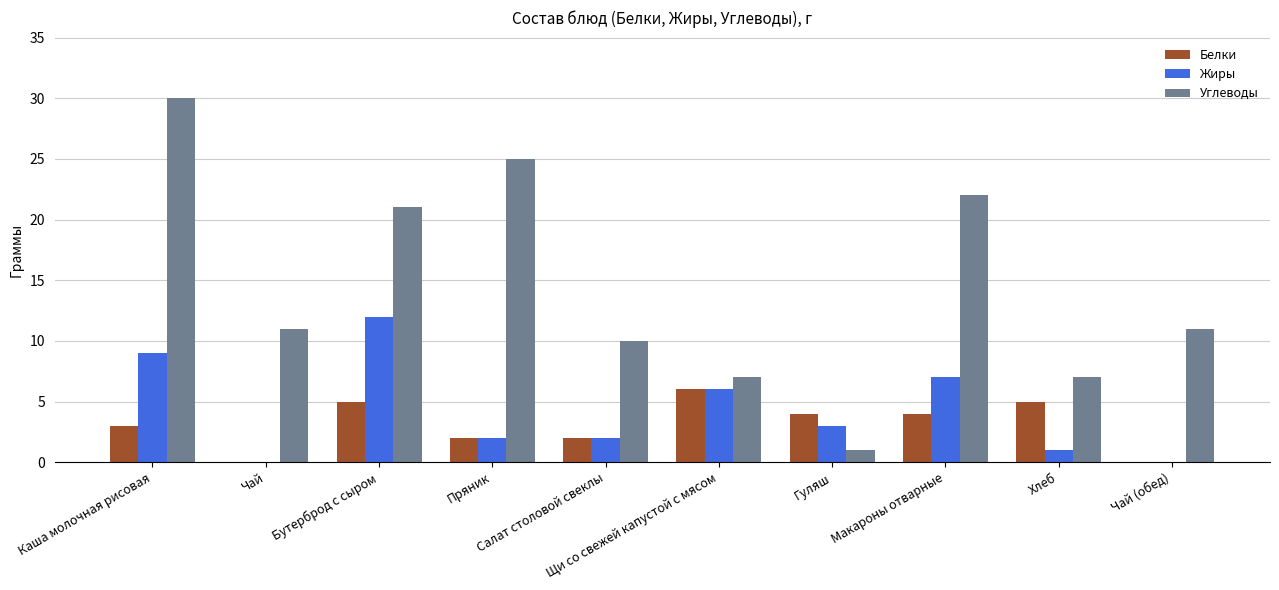

The value of Углеводы at Пряник is 25. True or false?

True